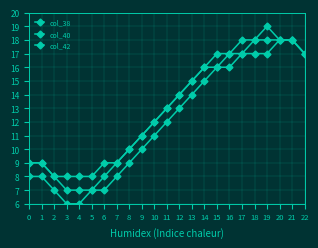

Does the chart have visible grid lines?

Yes